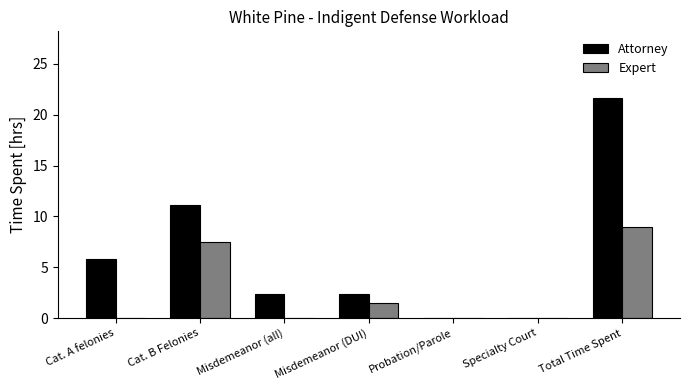

Does the chart contain stacked bars?

No